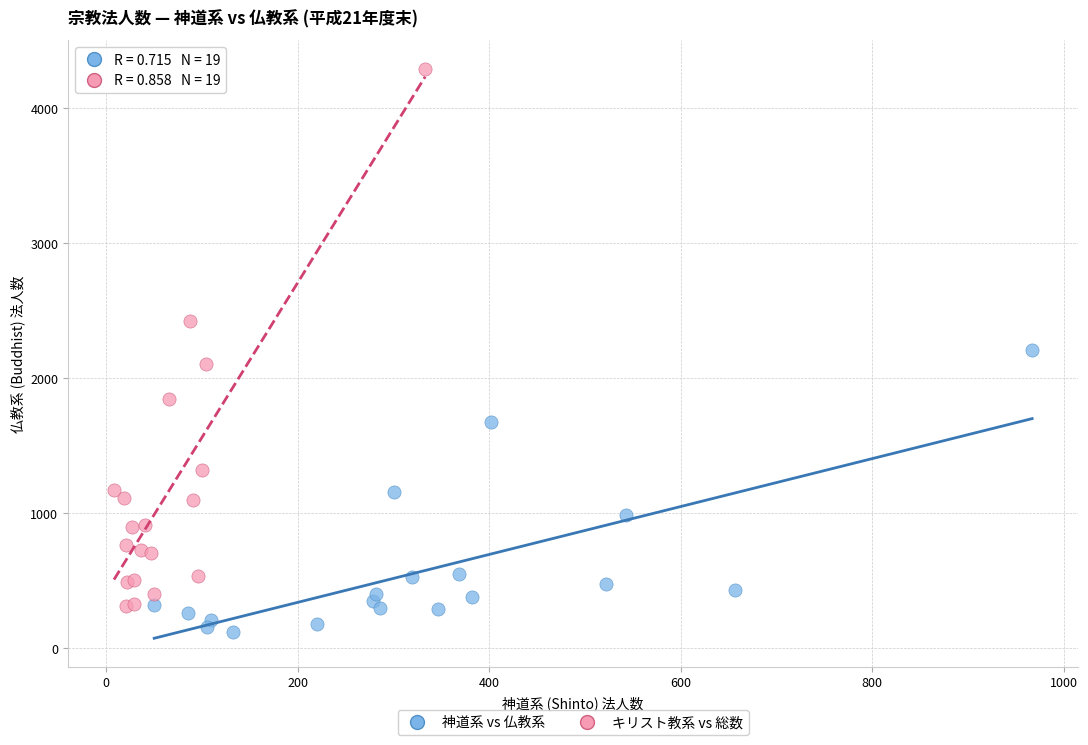

What are all the series names shown in the legend?

神道系 vs 仏教系, キリスト教系 vs 総数